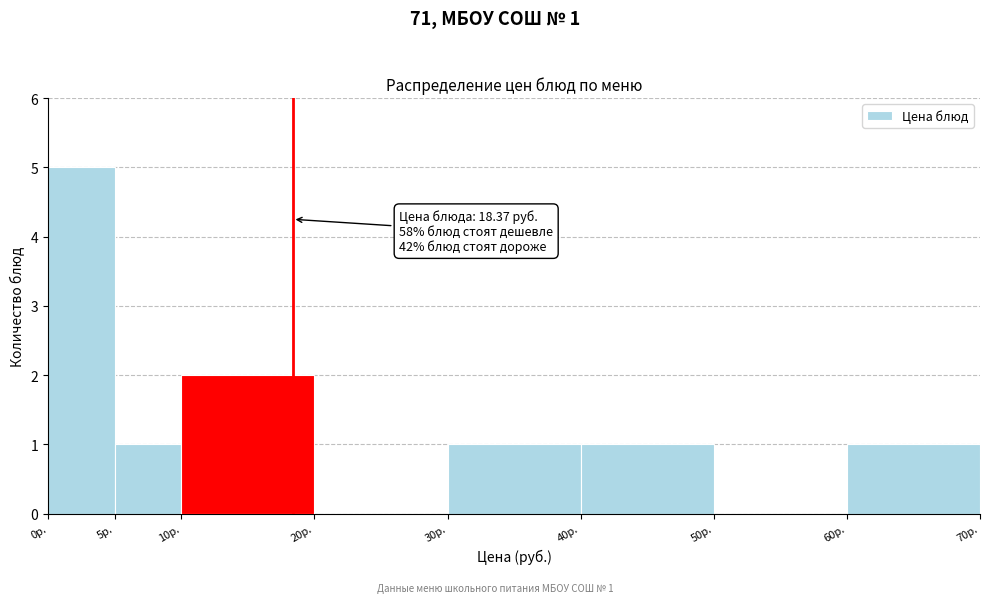

Over which range of the x-axis is the bar tallest?

0 to 5